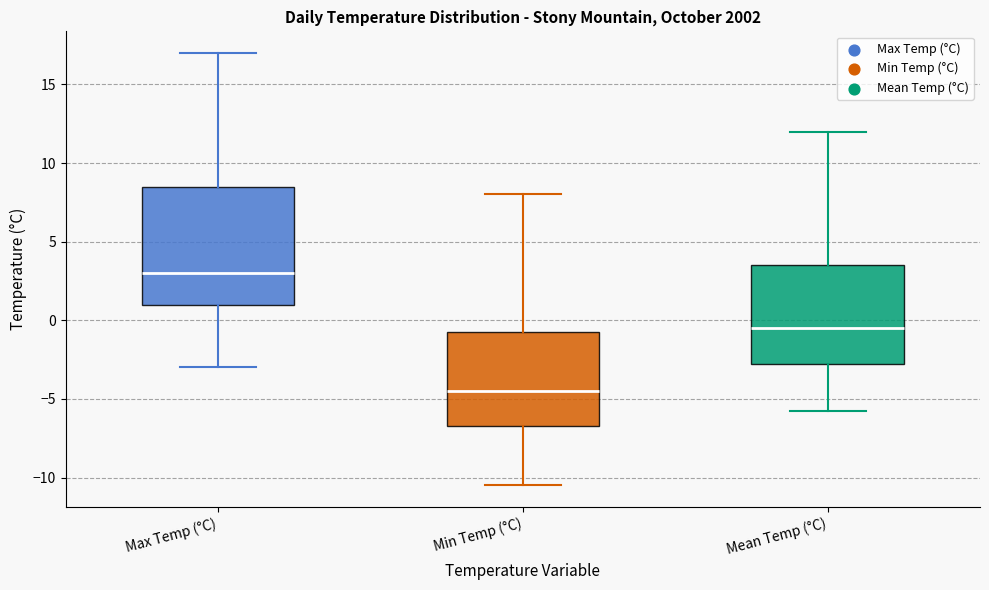

Where does the lower whisker of the box for Min Temp (°C) end on the y-axis? The values are not printed on the chart, so give them approximately, as read against the axis.

-10.5